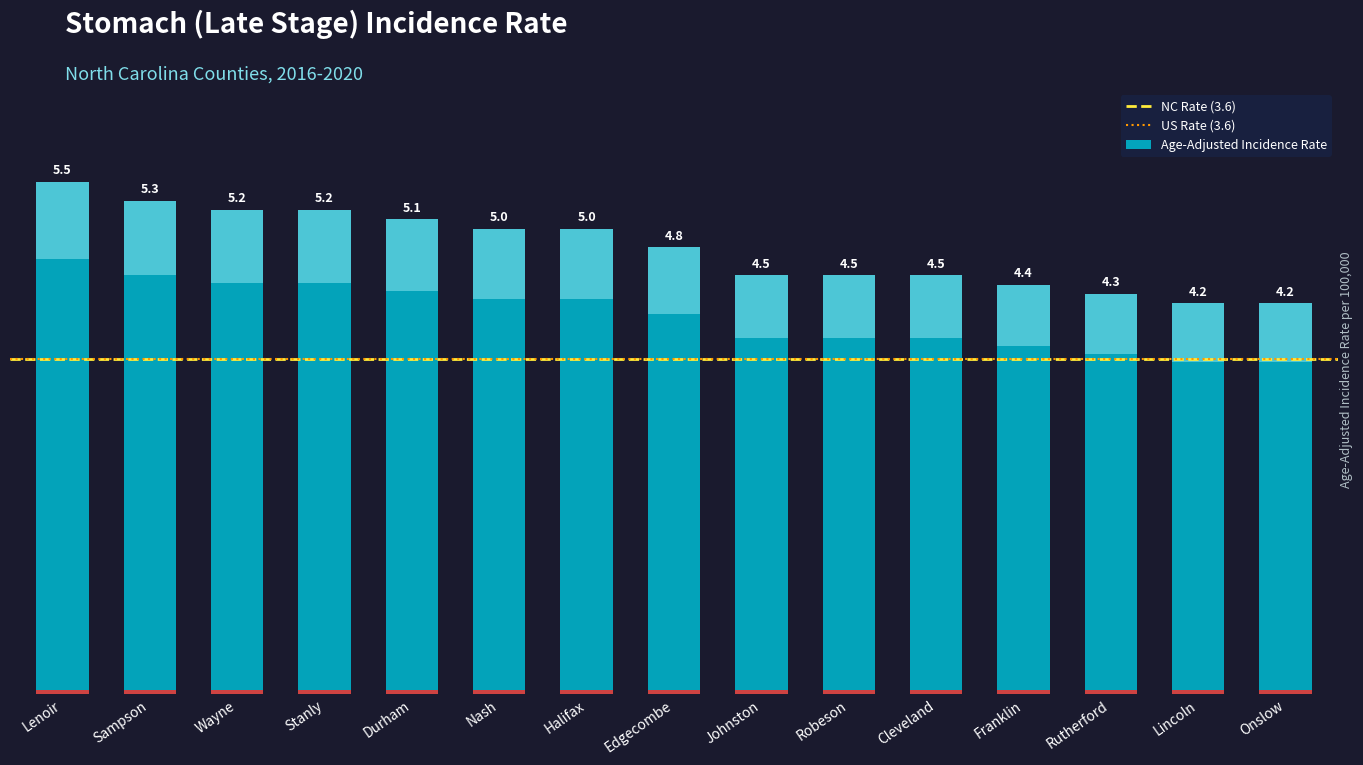

Rank the categories by value from lowest to highest.

Lincoln, Onslow, Rutherford, Franklin, Johnston, Robeson, Cleveland, Edgecombe, Nash, Halifax, Durham, Wayne, Stanly, Sampson, Lenoir